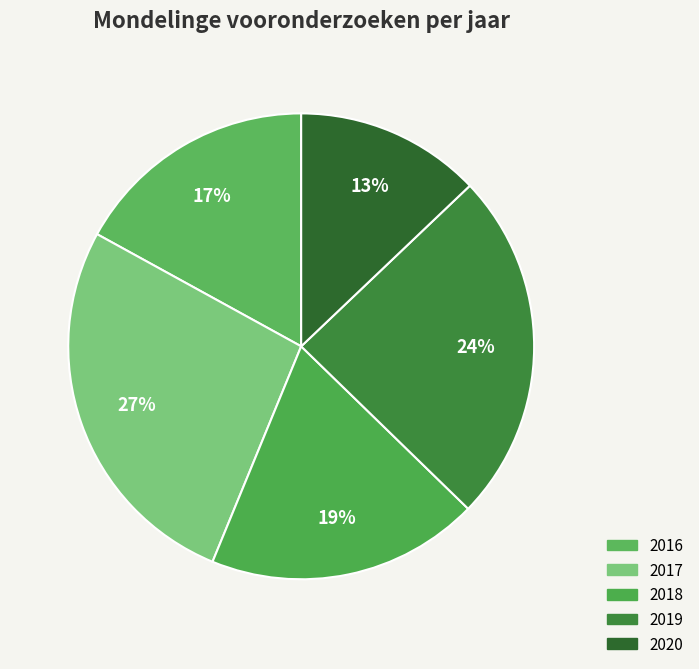

Is 2018 the majority of the pie?

No